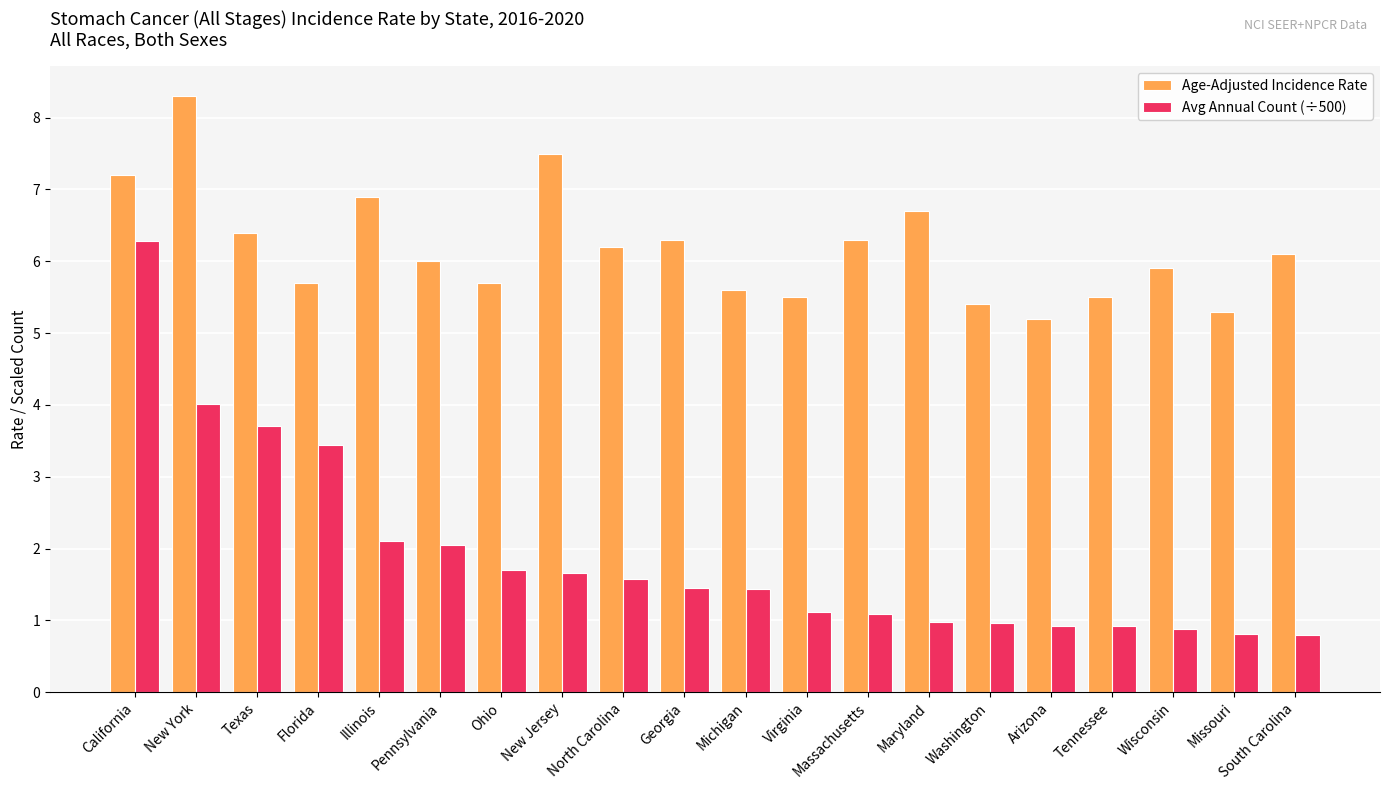

What is the spread (max minus min) of values at Ohio?

4.0